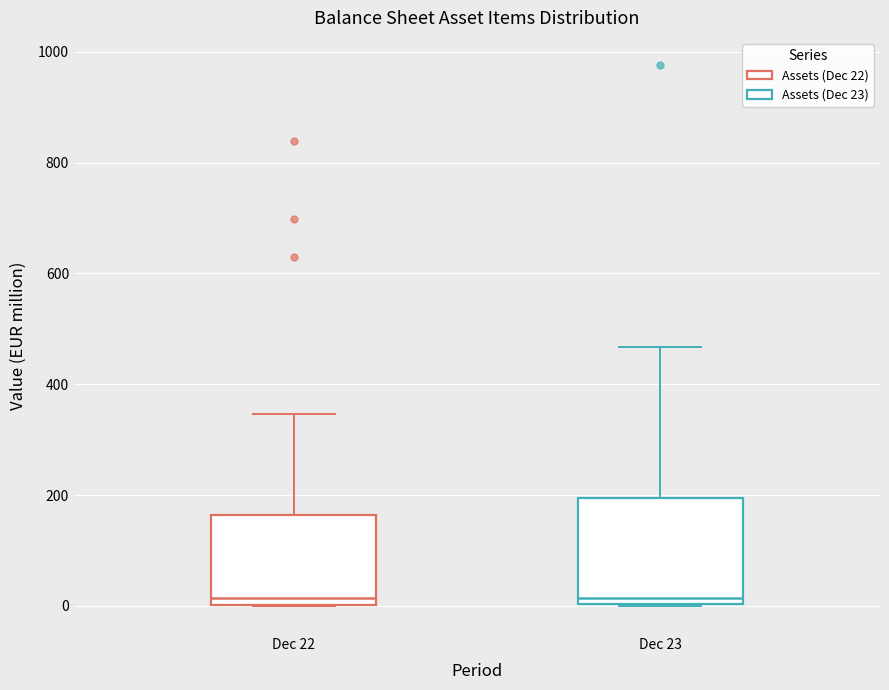

Reading left to right, read every box against the y-axis: the position of its median line, the range the box covers, and the ends of its whiskers. The values are not printed on the chart, so give them approximately, as read against the axis.

Dec 22: median 20, box 0 to 160, whiskers 0 to 340
Dec 23: median 20, box 0 to 200, whiskers 0 to 460